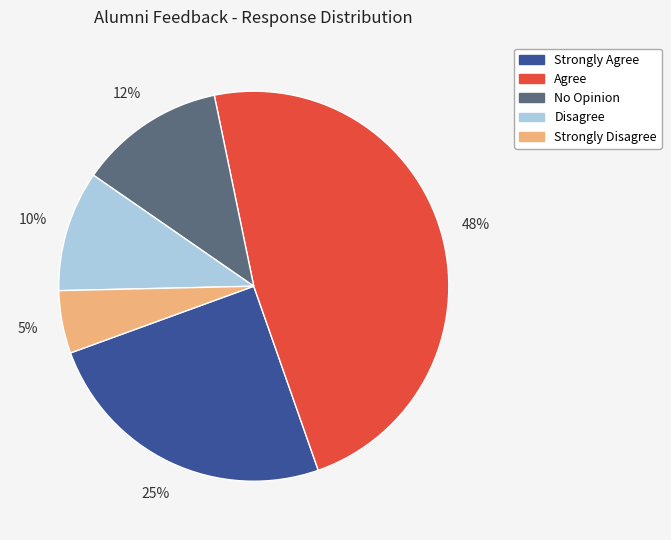

What is the smallest slice in the pie chart?

Strongly Disagree